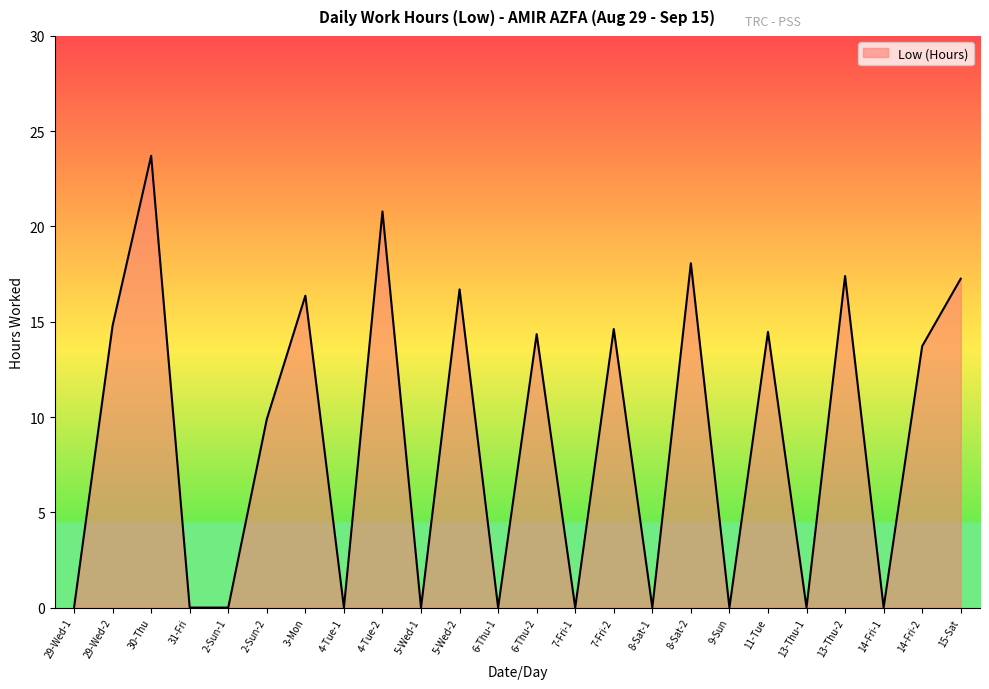

What position from the left is 9-Sun?

18